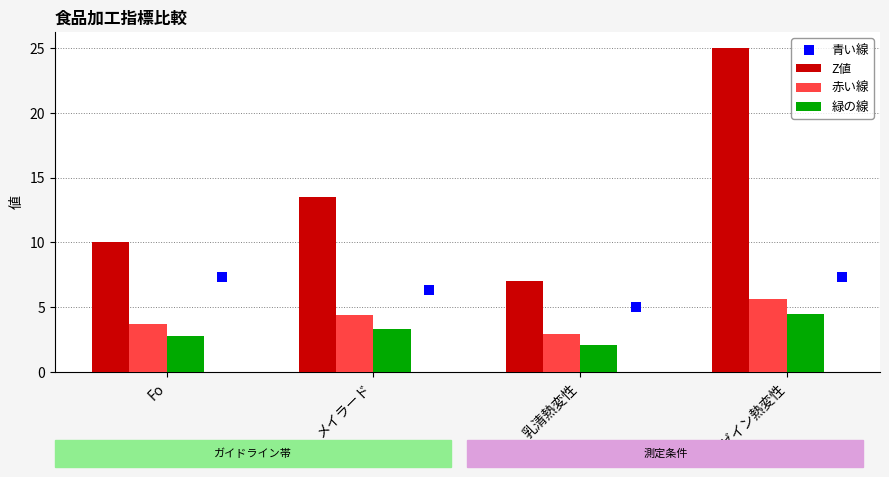

Which series contains the highest Y value?

Z値